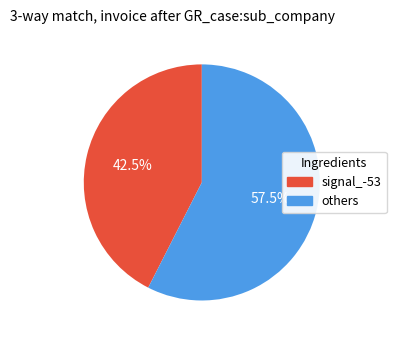

Count the number of slices in the pie.

2